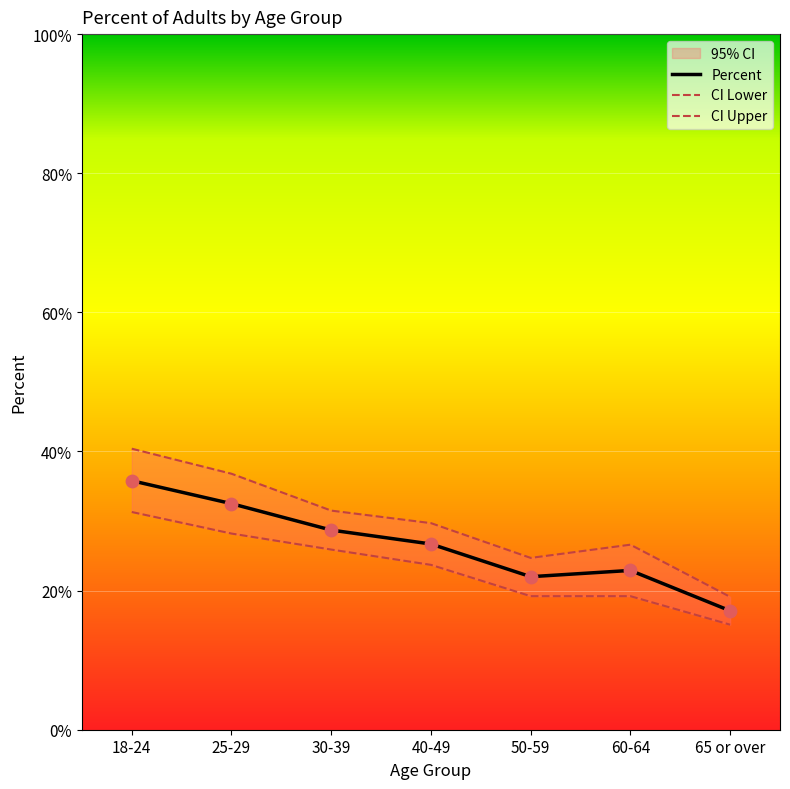

Which series reaches the minimum Y coordinate?

CI Lower